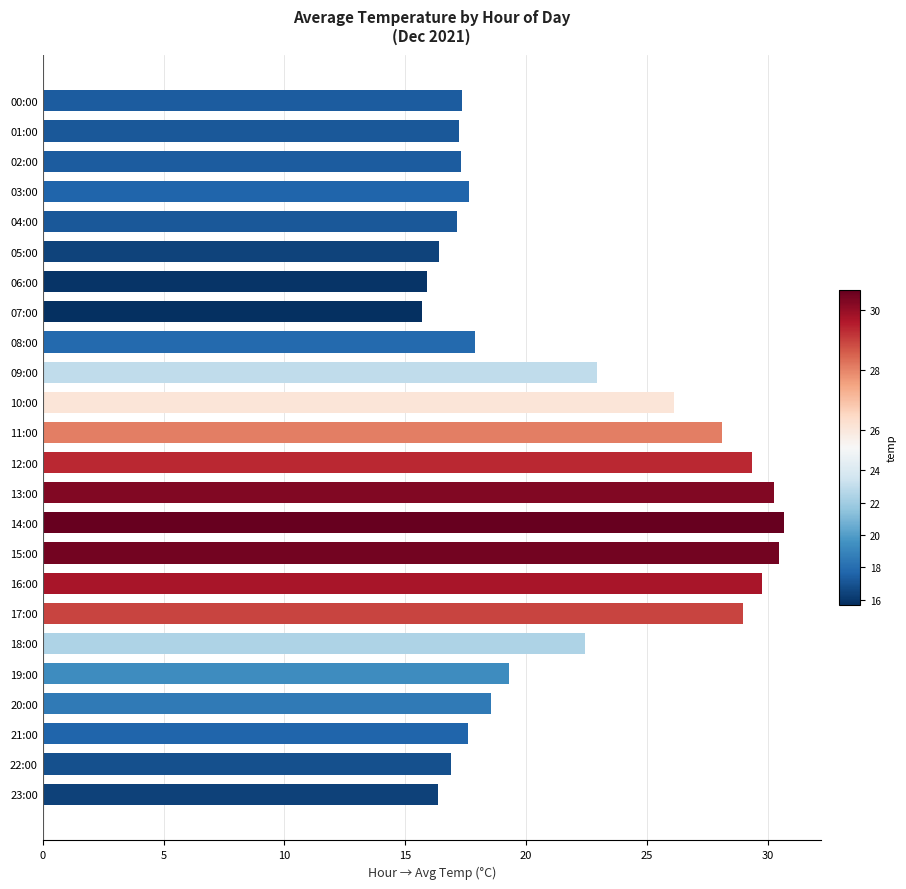

What is the sum of the values at 03:00 and 10:00?

43.8